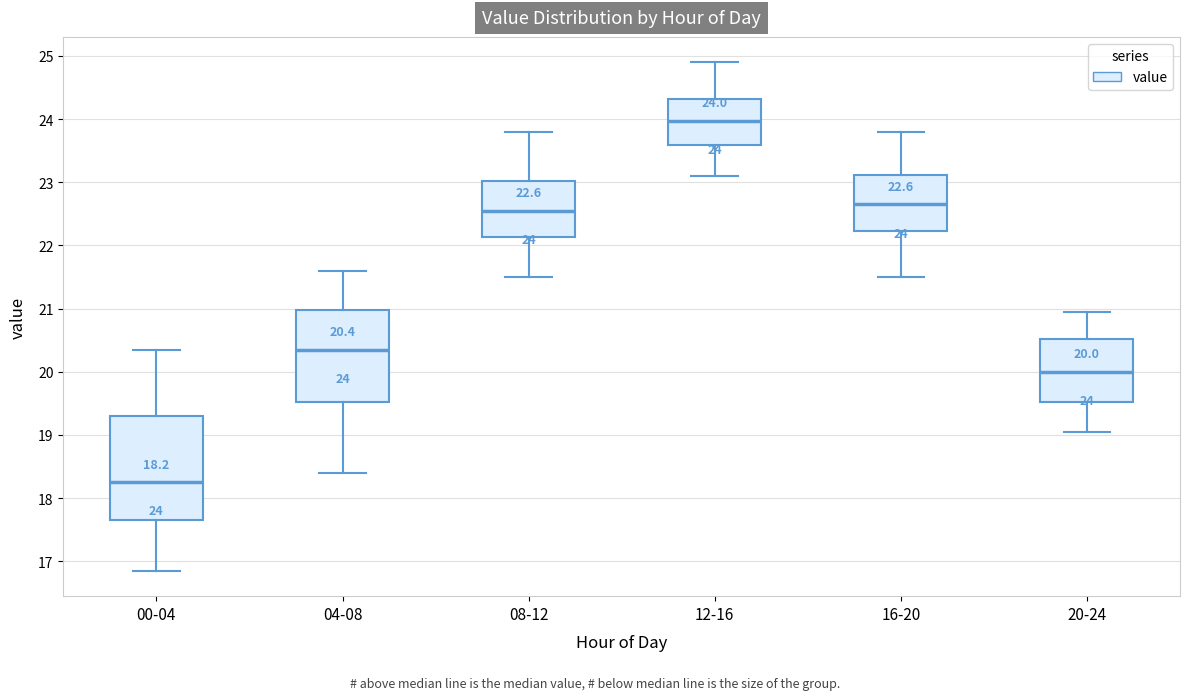

Which box is the tallest, from its lower edge to its upper edge?

00-04